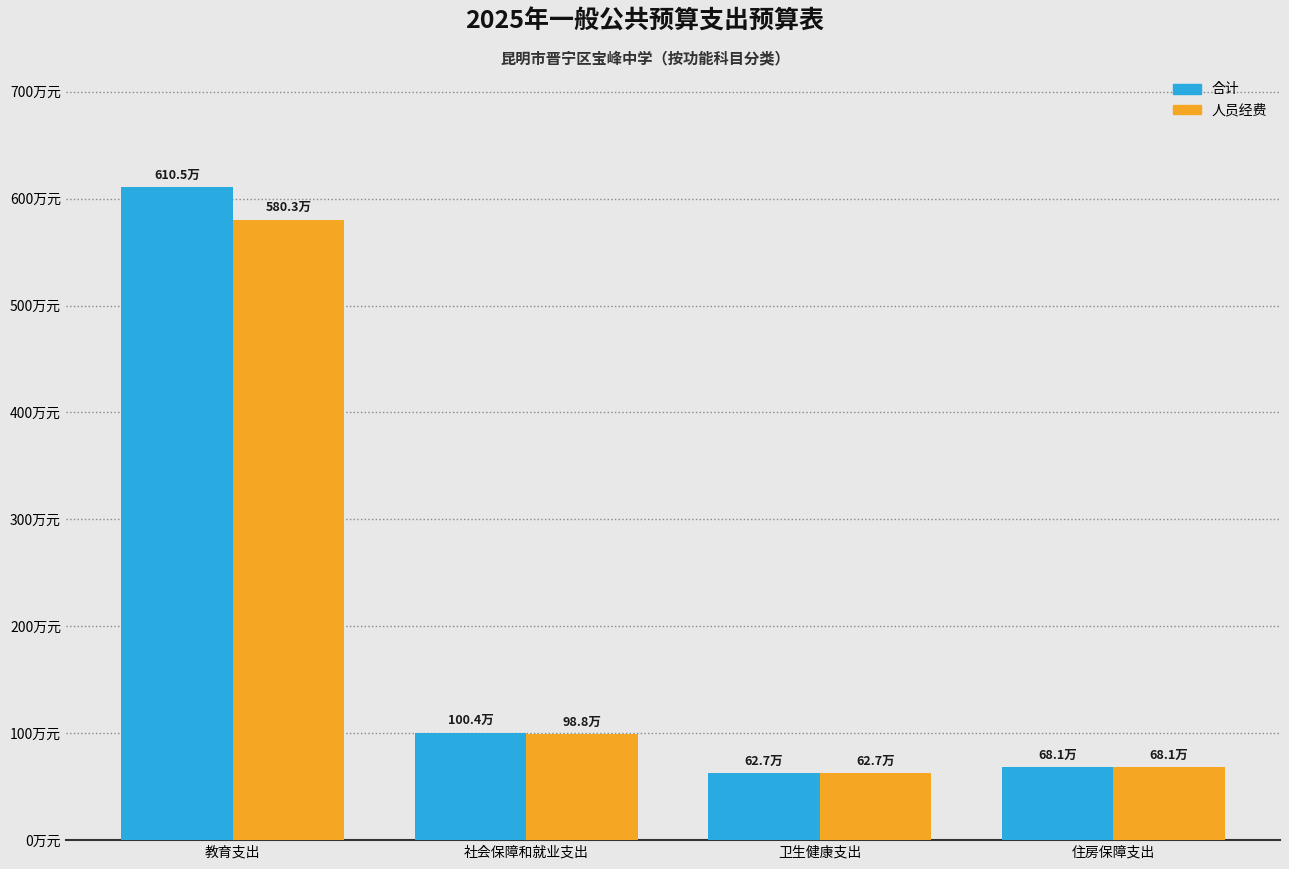

What are all the series names shown in the legend?

合计, 人员经费